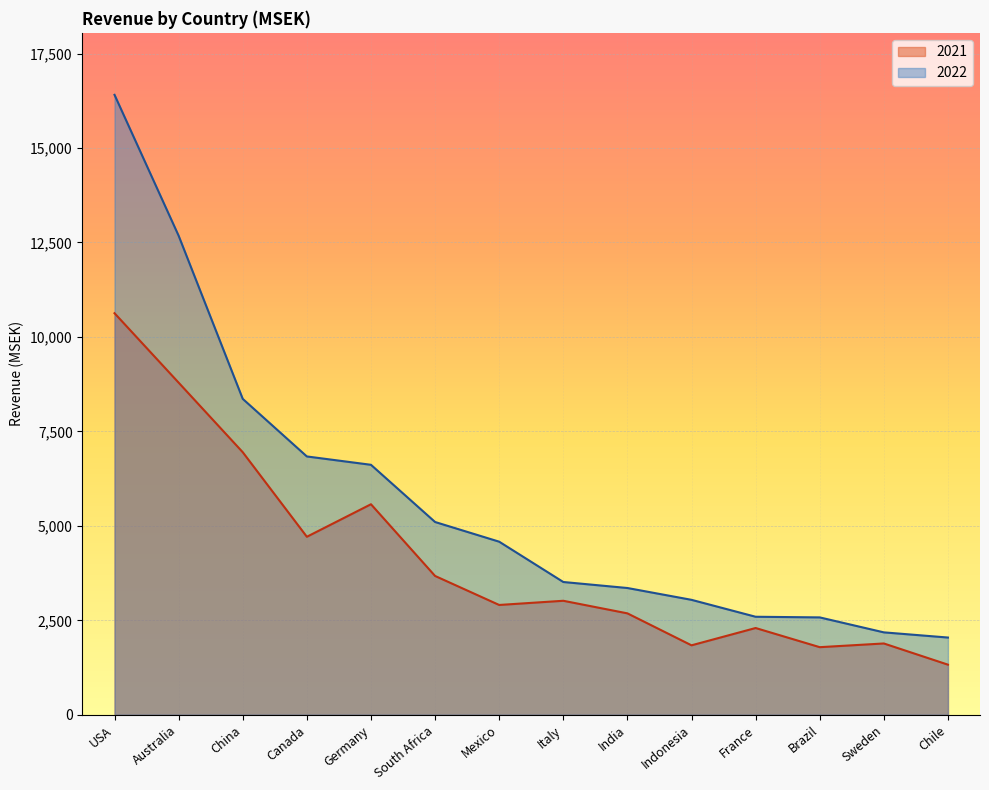

Is the value of 2021 at Mexico greater than the value of 2022 at China?

No